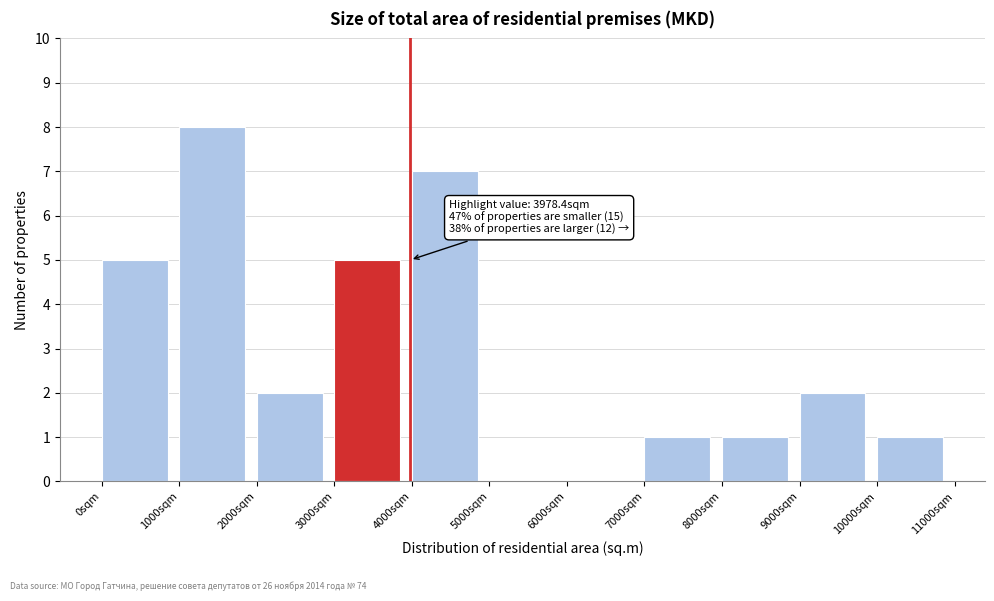

Which range on the x-axis has the tallest bar?

1000 to 2000